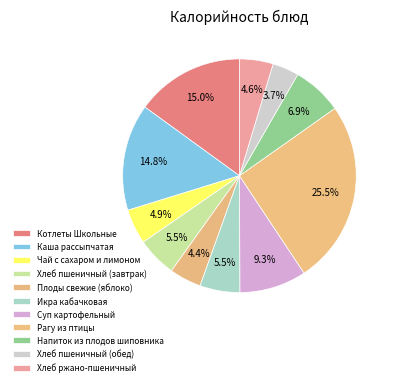

How many slices are in this pie chart?

11